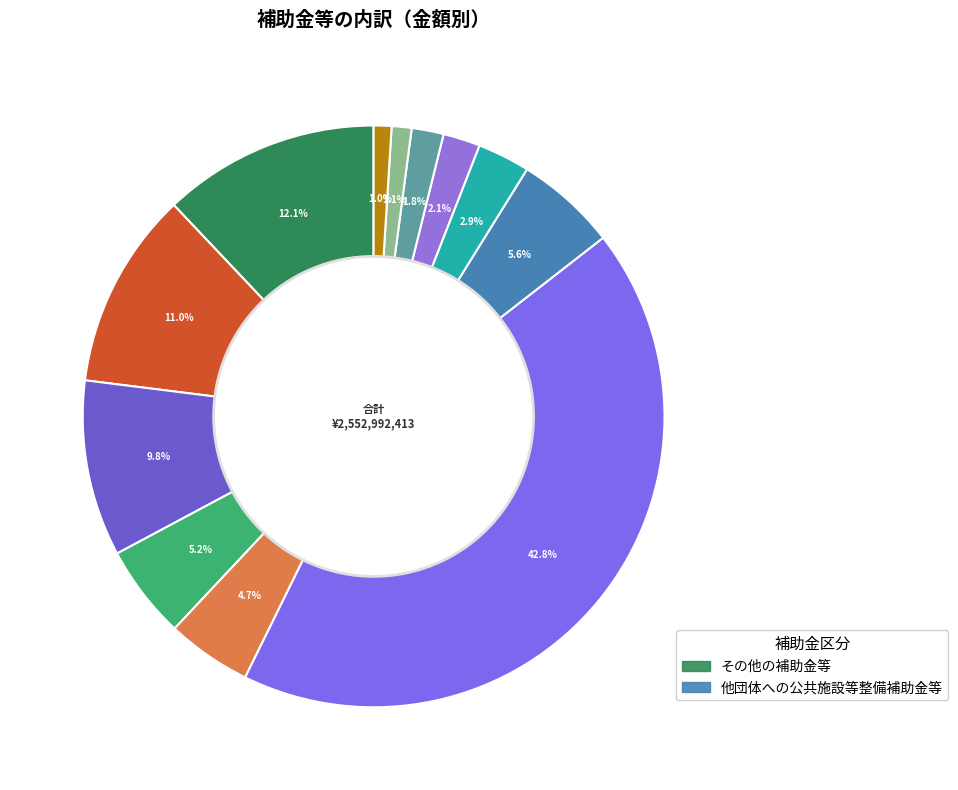

How many segments does this pie chart have?

12